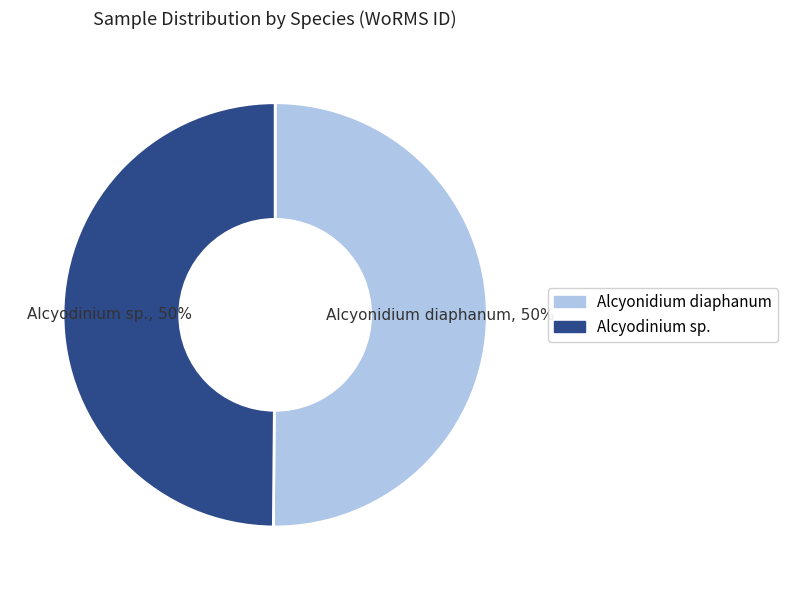

To the nearest percent, what is the average slice percentage?

50%